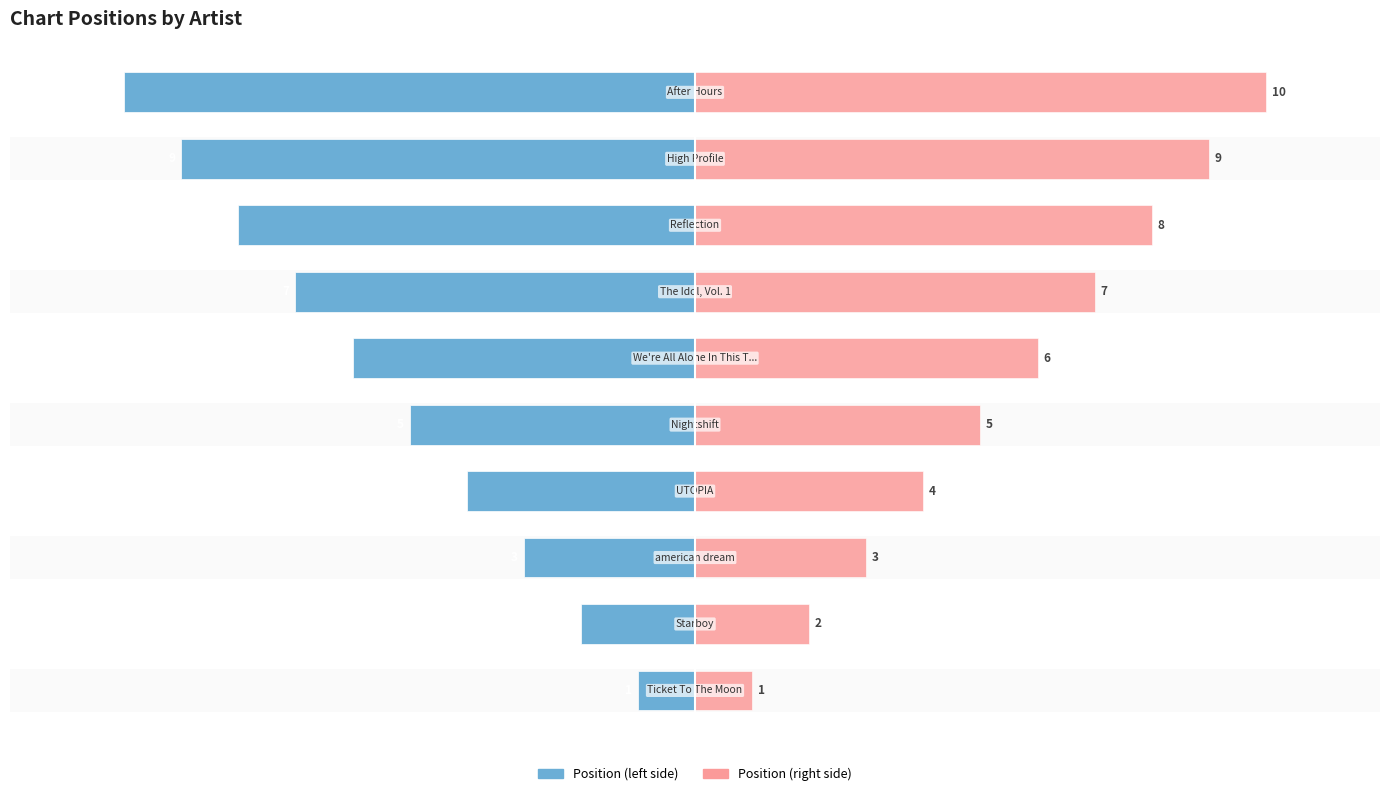

How many categories are shown in the chart?

10